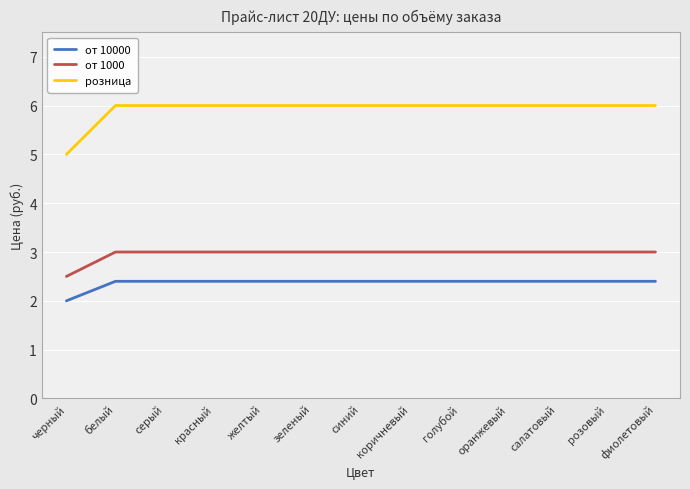

Which series has the widest spread of values?

розница